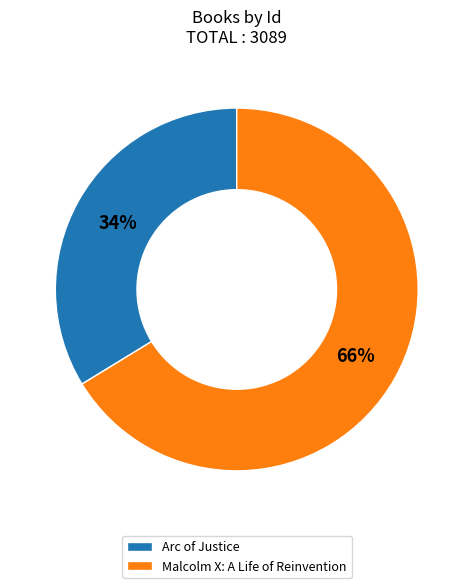

Is it true that Arc of Justice is 34% of the pie?

True